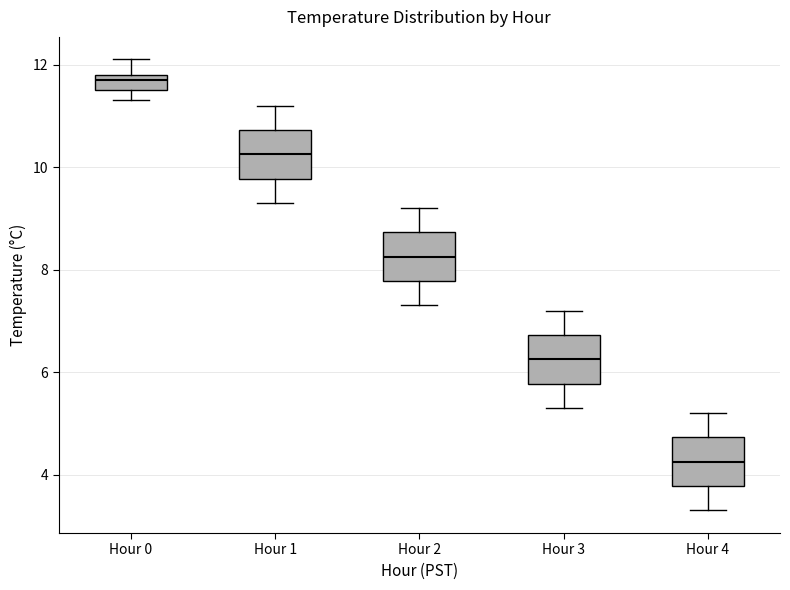

Where is the upper edge of the box for Hour 4 on the y-axis? The values are not printed on the chart, so give them approximately, as read against the axis.

4.8